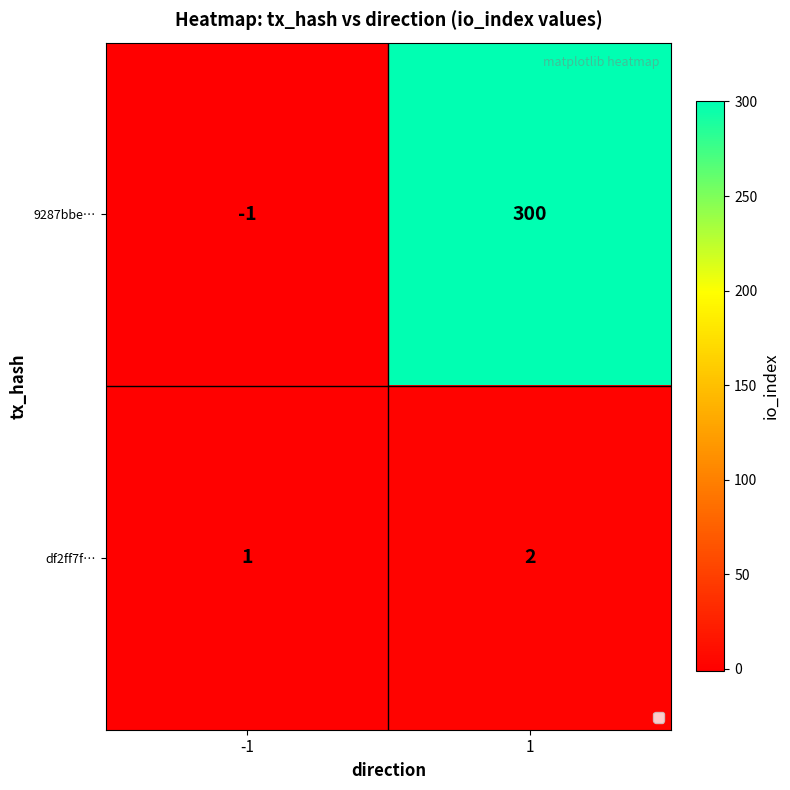

What is the difference between the 9287bbe… values at 1 and -1?

301